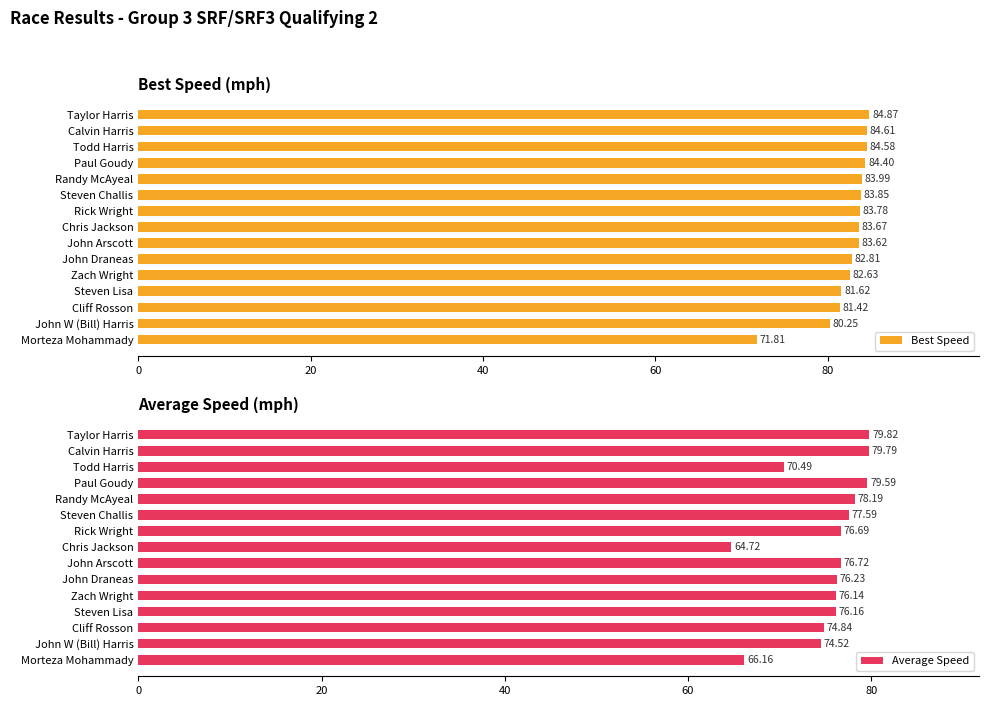

What is the difference between the maximum and minimum values in the Best Speed series?

13.1